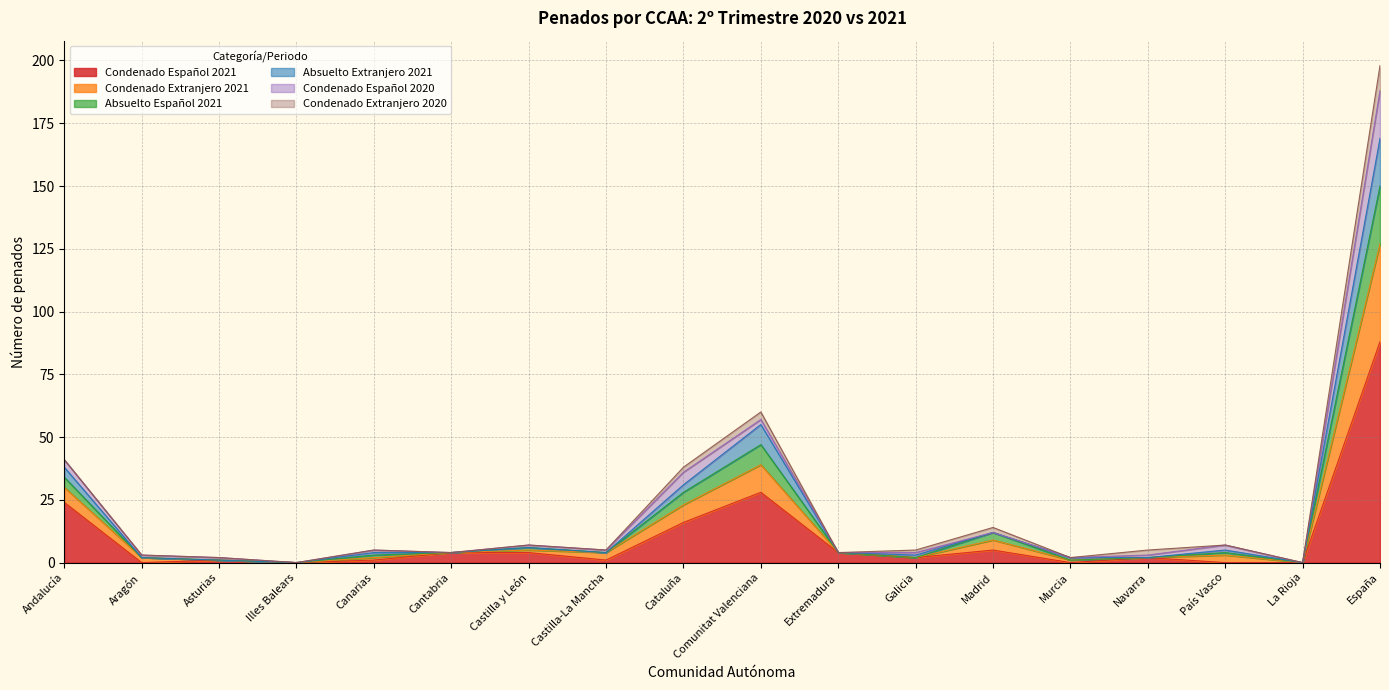

At which category is the sum across all series the highest?

España